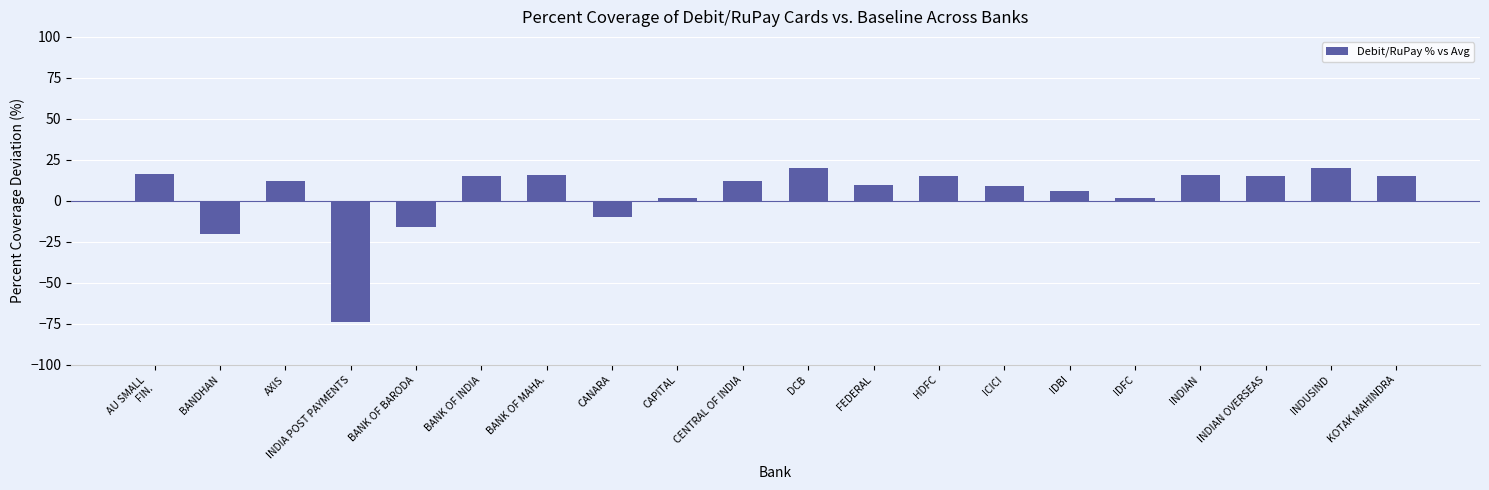

What is the sum of all values?

80.1